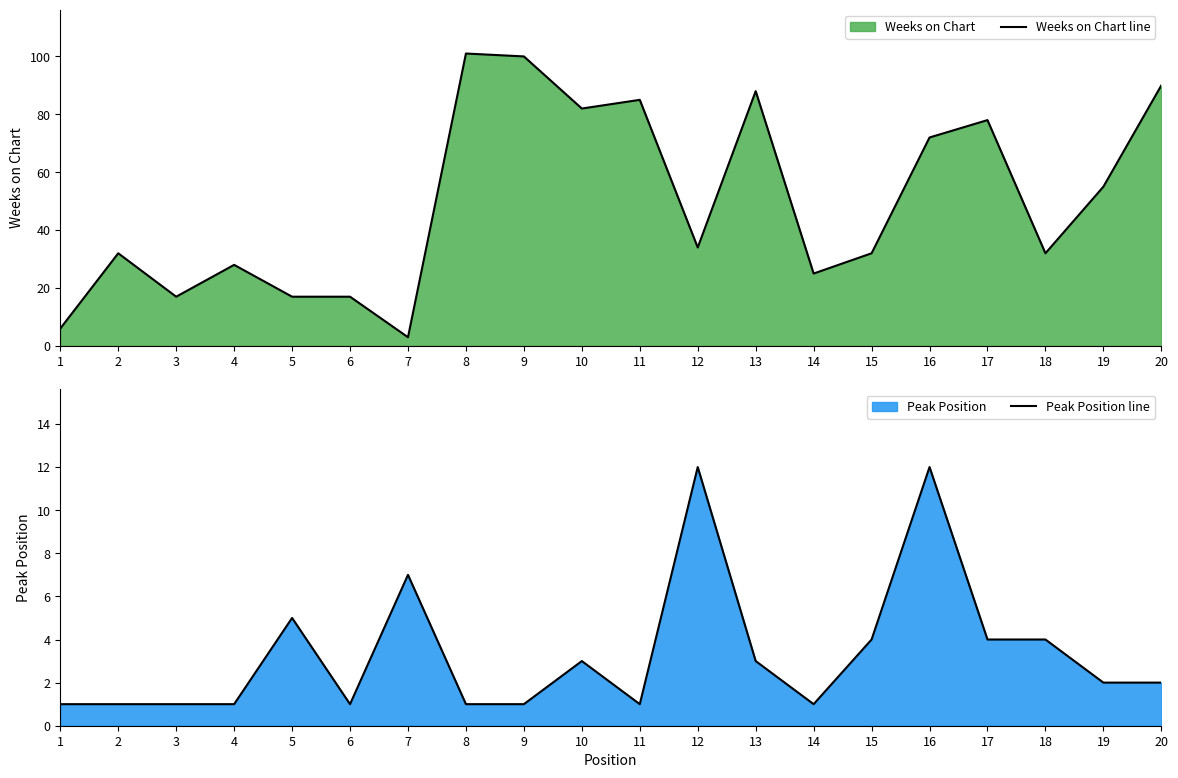

Rank the series by their maximum value, from lowest to highest.

Peak Position line, Weeks on Chart line